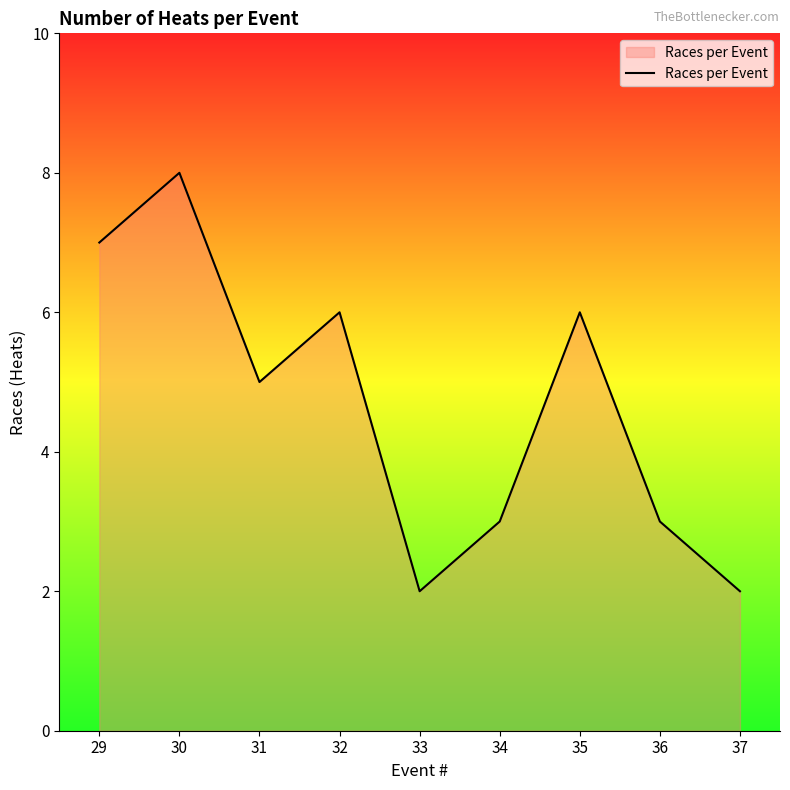

Count the values in the range 3 to 6.

5